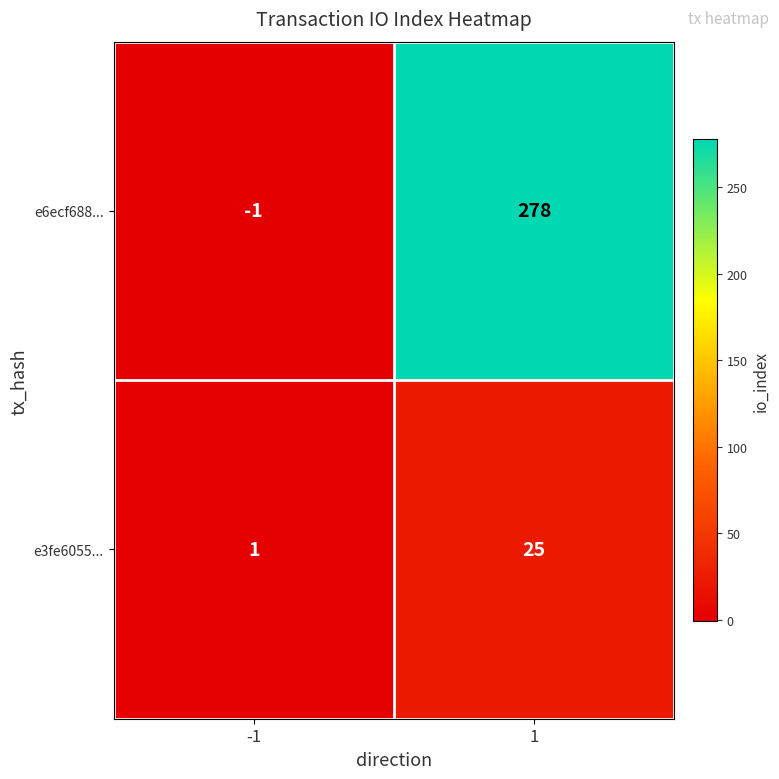

At which category does the chart reach its minimum across all series?

-1